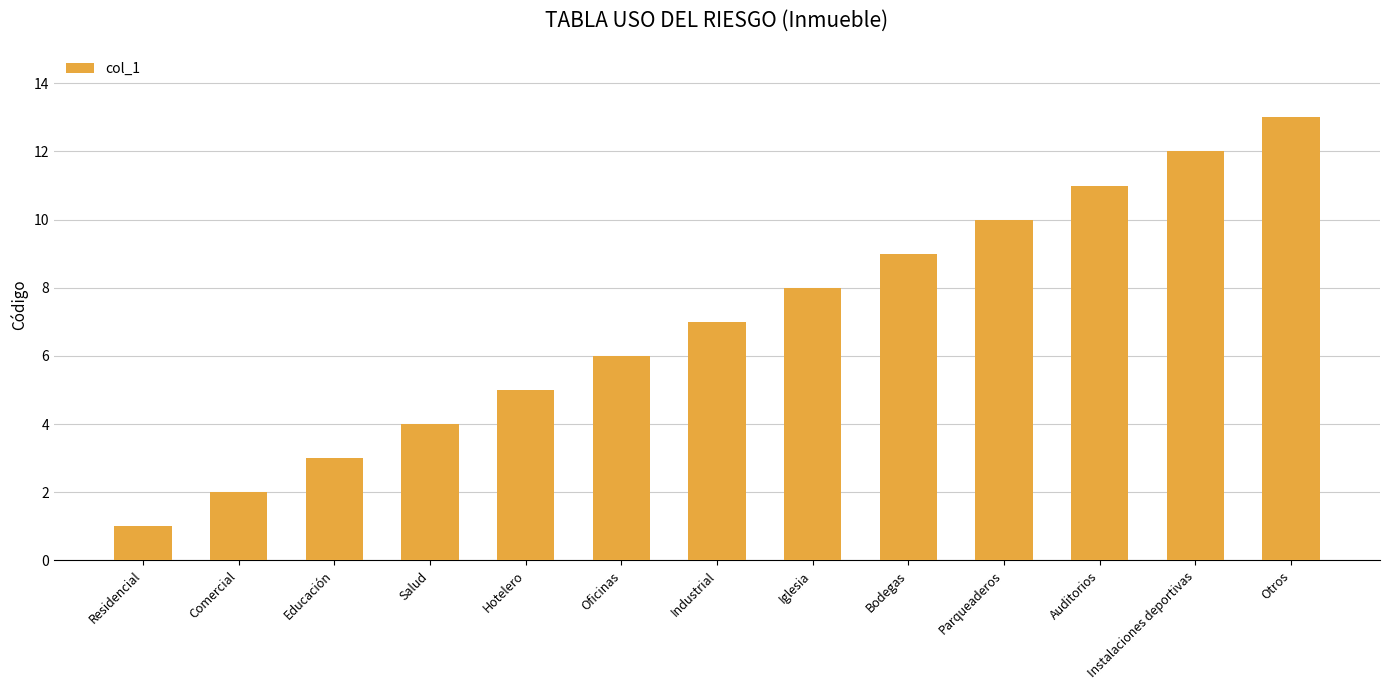

What is the sum of the values at Residencial and Auditorios?

12